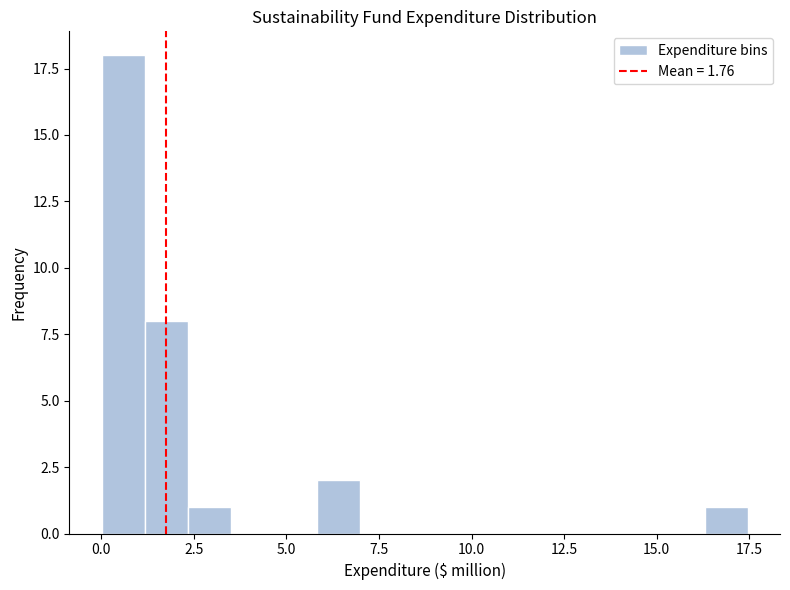

Read against the x-axis, roughly where is the centre of the tallest bar?

0.5